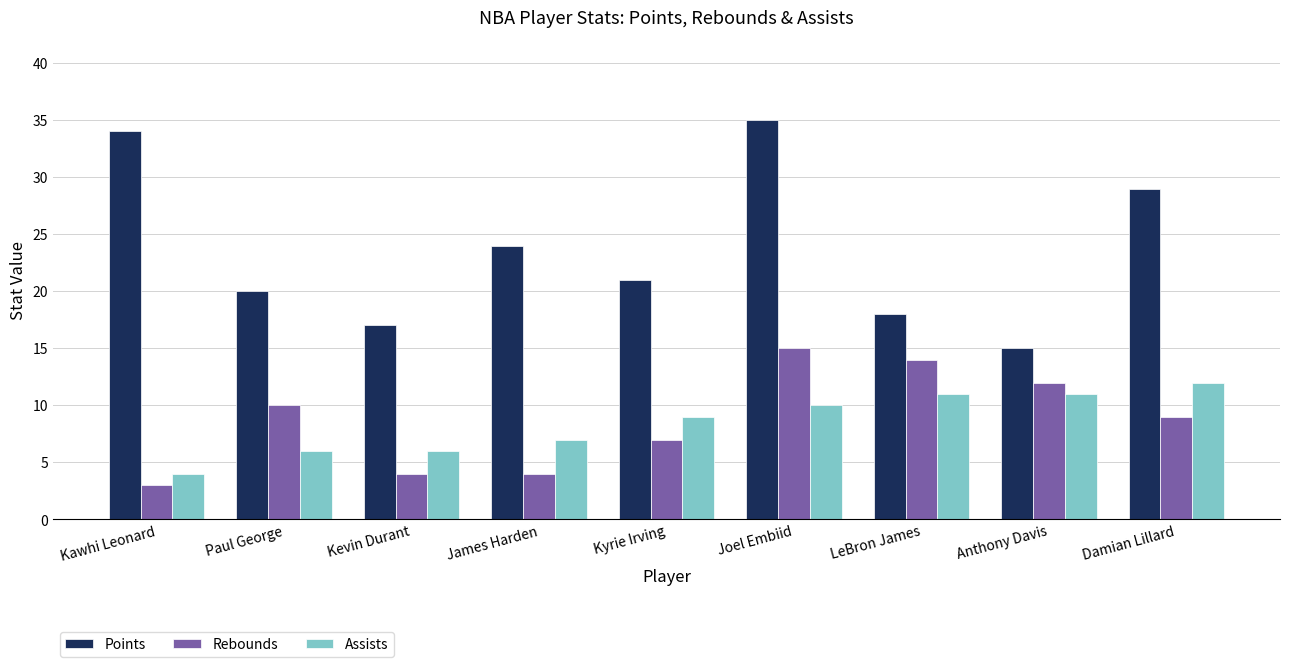

What is the difference between the maximum and minimum values in the Assists series?

8